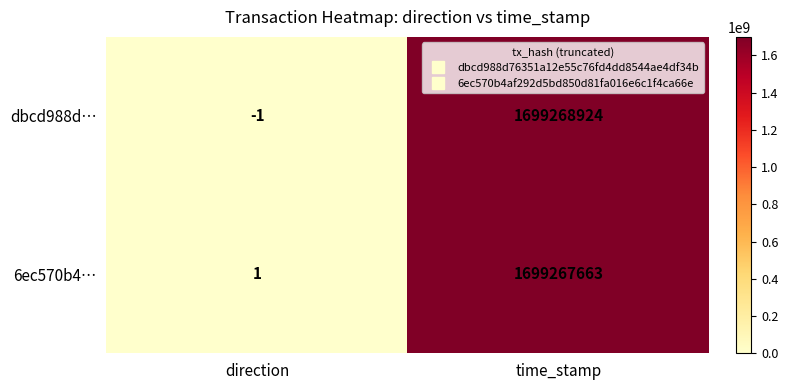

Which label corresponds to the largest value in the chart?

time_stamp